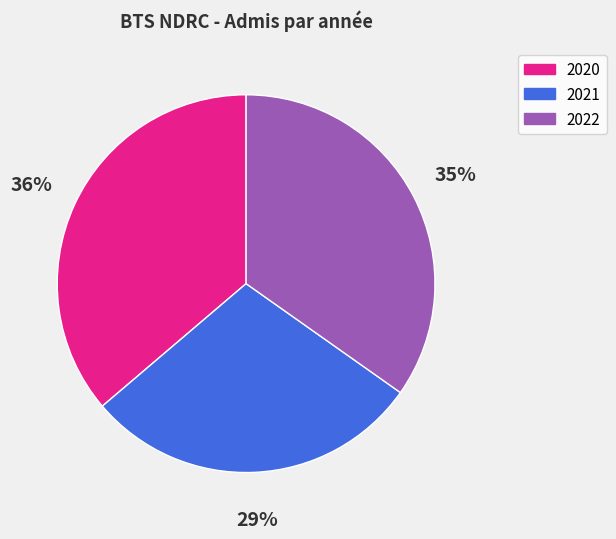

Is the sum of 2020 and 2022 greater than half?

Yes